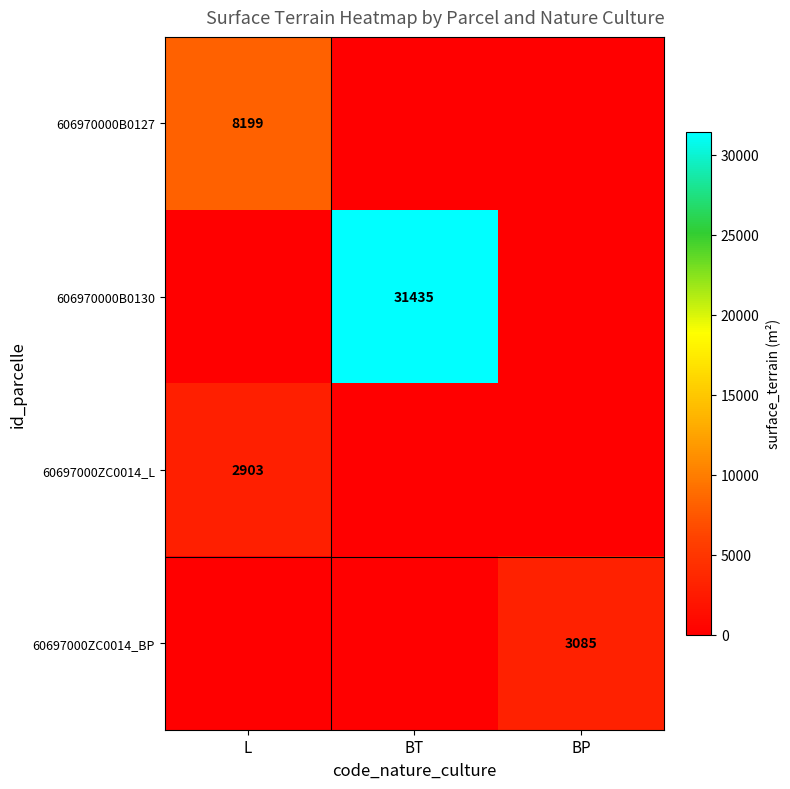

Is it true that 60697000ZC0014_L equals 918 at L?

False